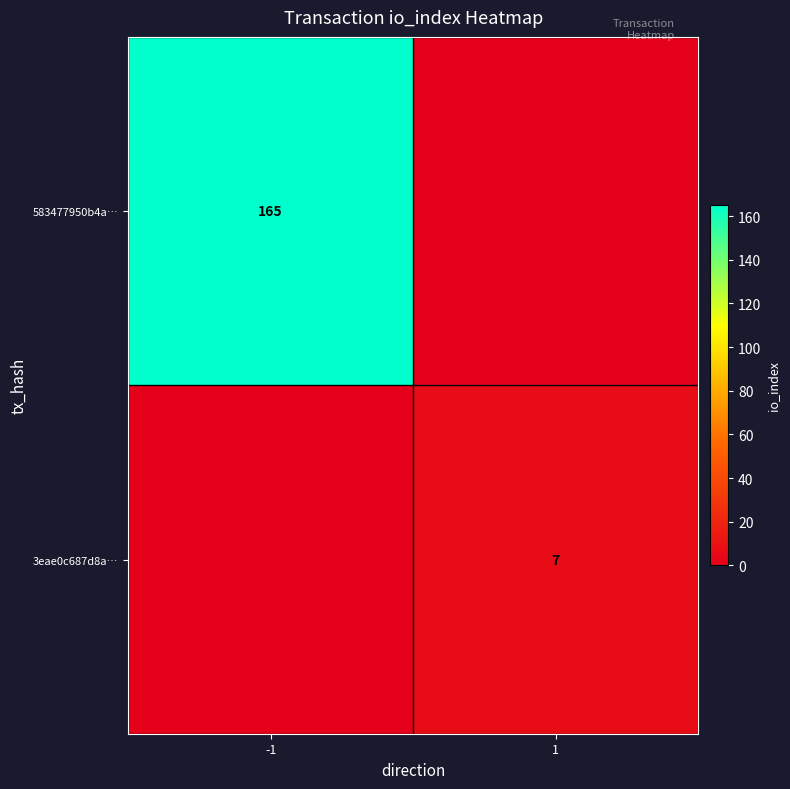

Is the value of 583477950b4a… at -1 greater than the value of 3eae0c687d8a… at 1?

Yes